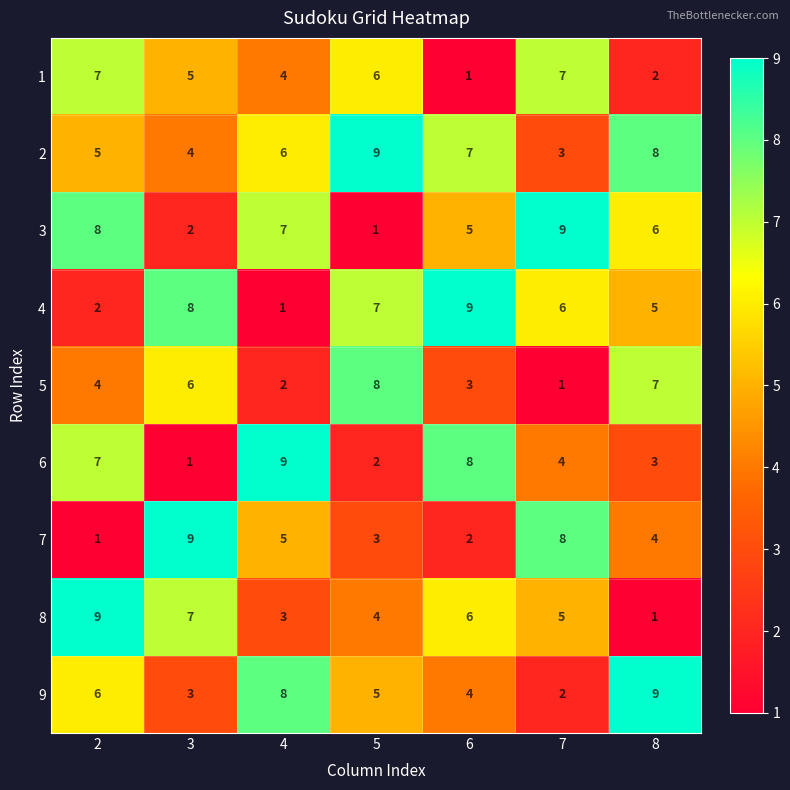

What is the spread (max minus min) of values at 8?

8